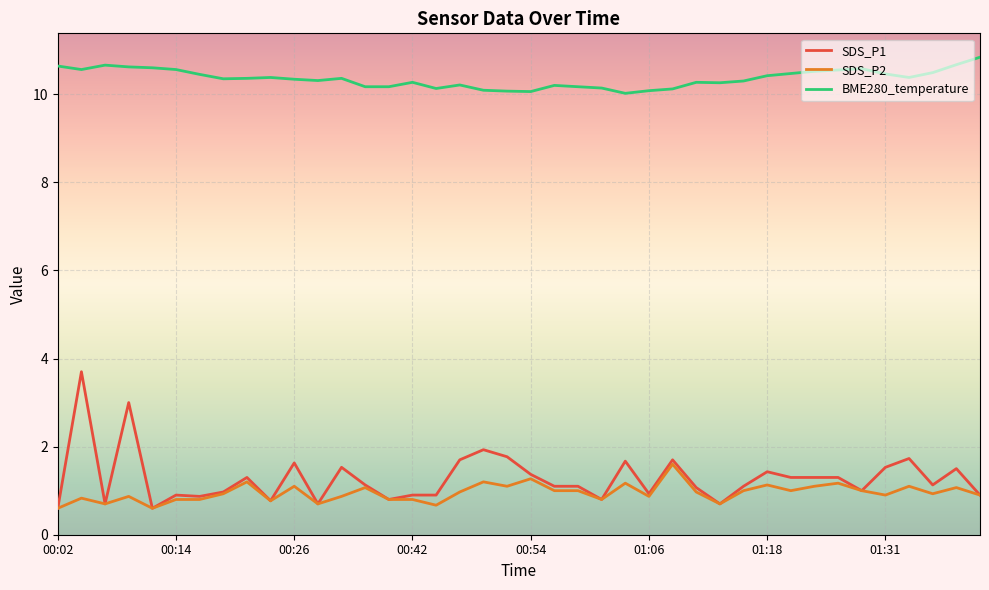

What is the highest value of the SDS_P2 series?

1.6